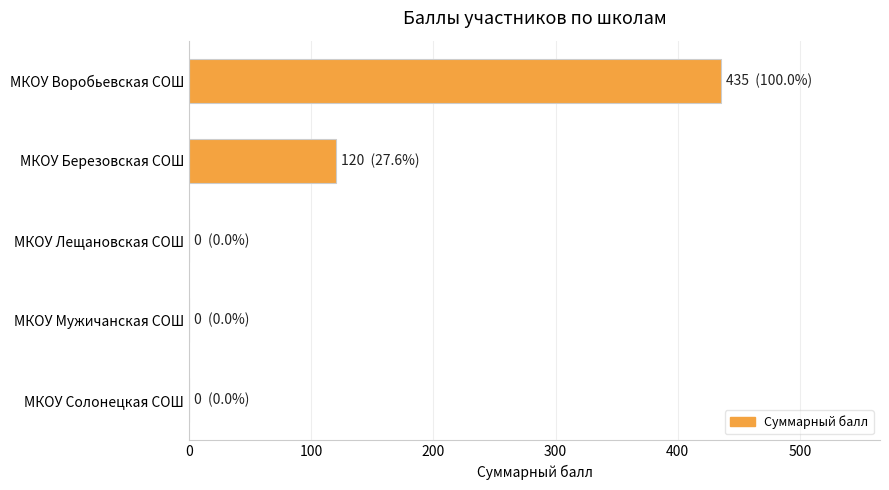

What is the maximum value shown in the chart?

435